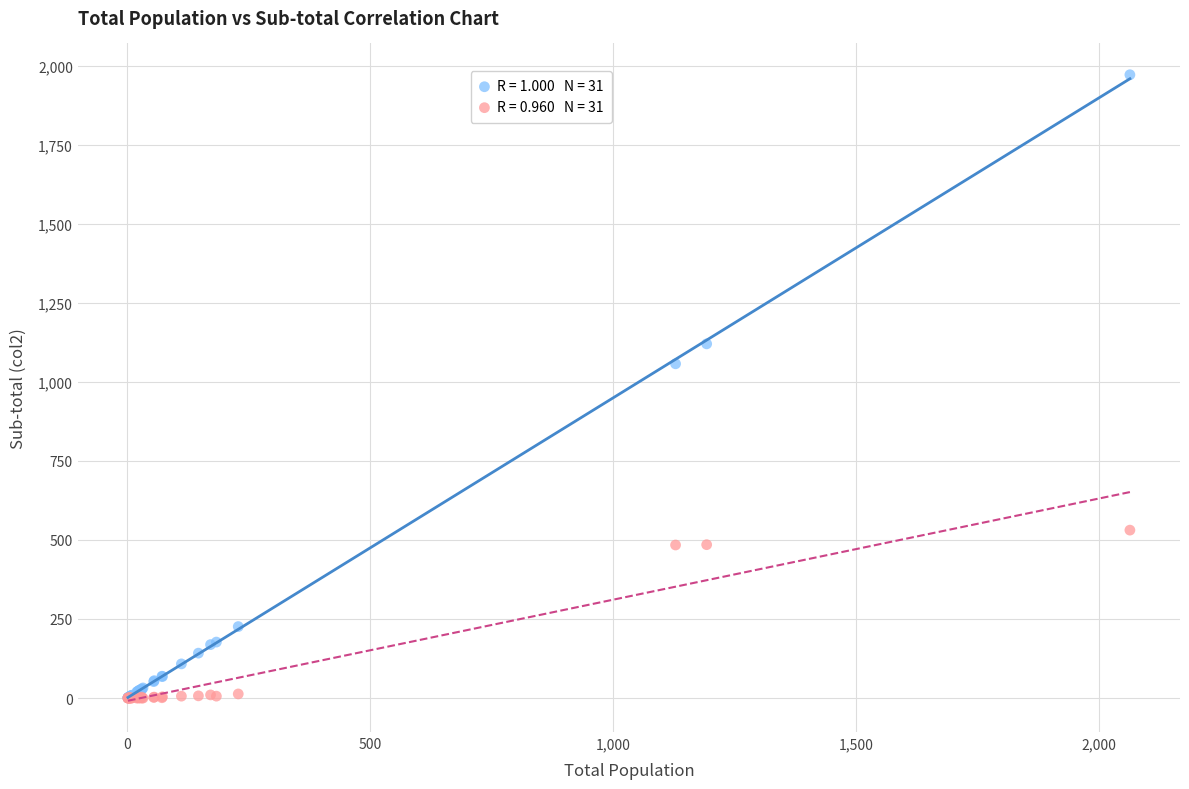

Across all series, what Y value is closest to 985?

1057